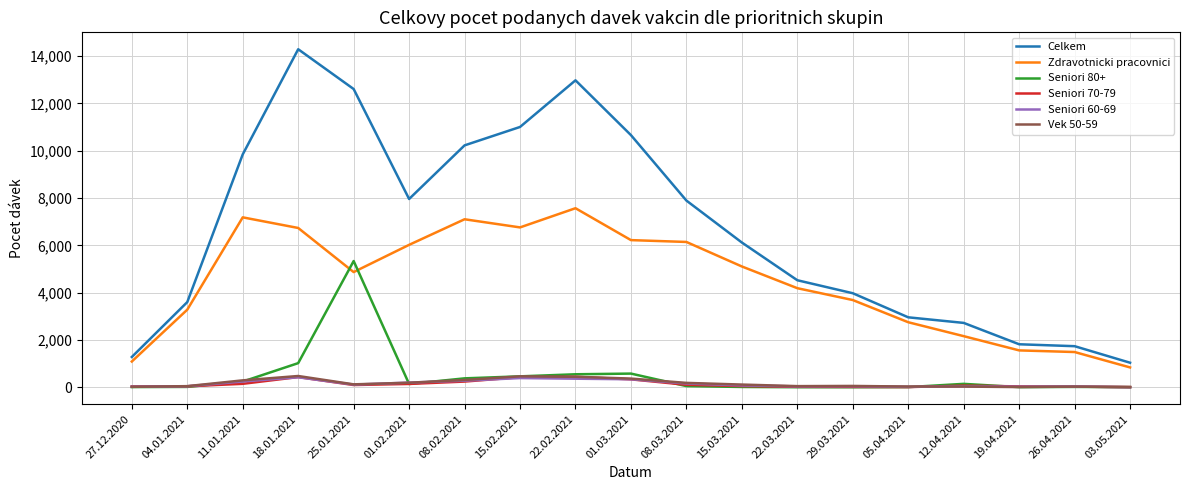

Which series changed the most between 04.01.2021 and 26.04.2021?

Celkem